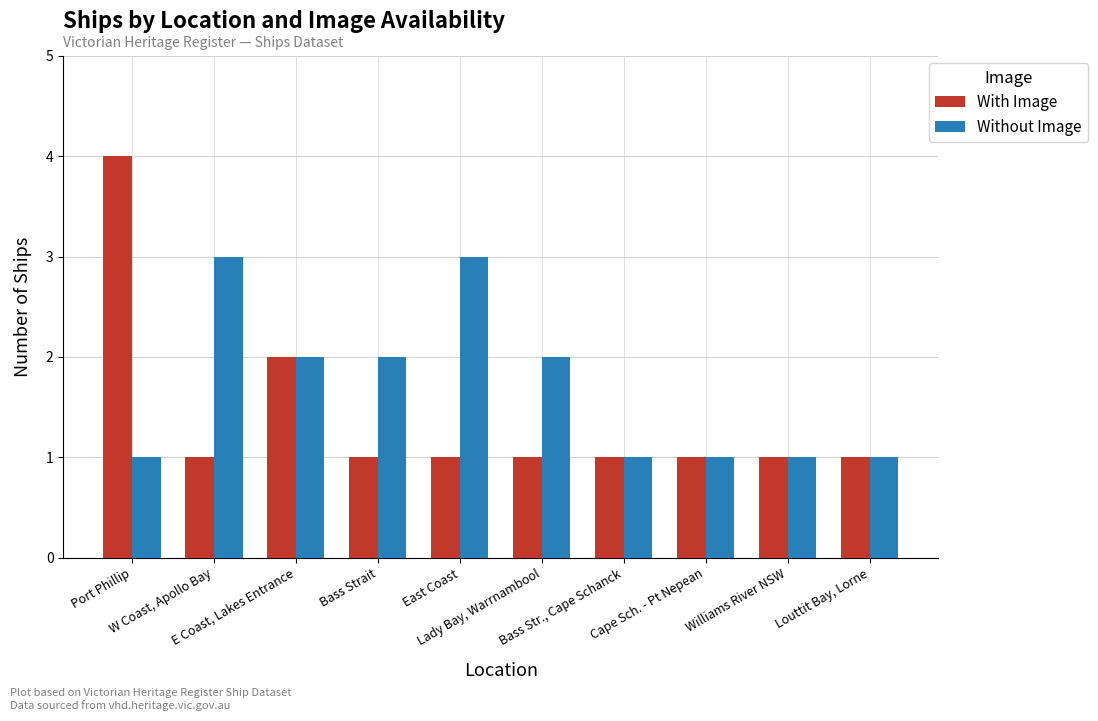

What is the value of the With Image bar at the 3rd from the left?

2